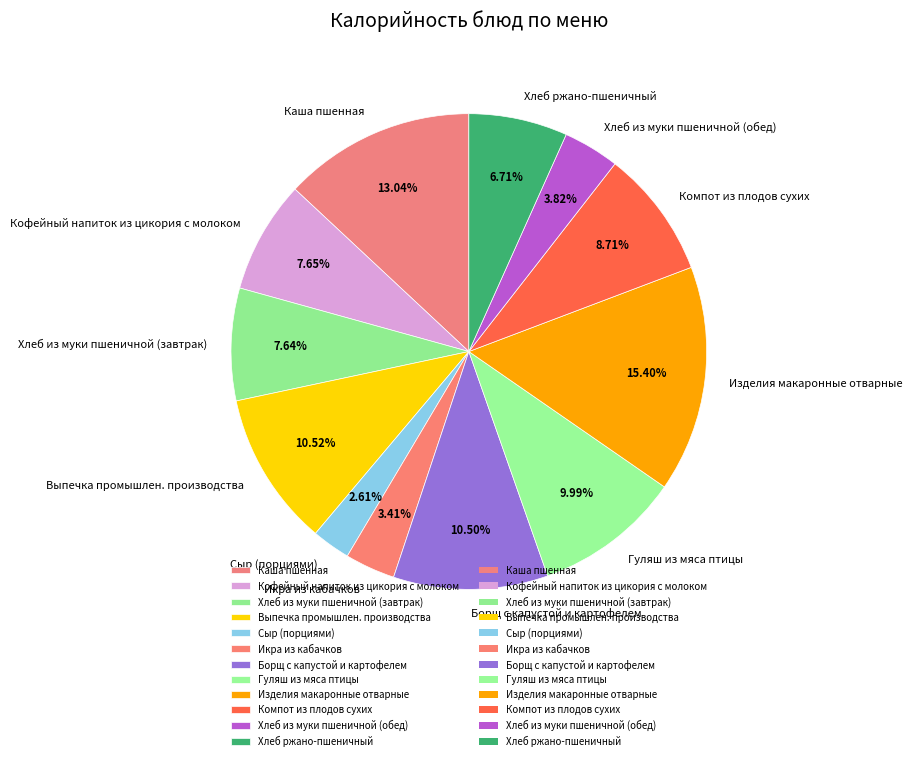

Does Кофейный напиток из цикория с молоком represent more than half of the total?

No